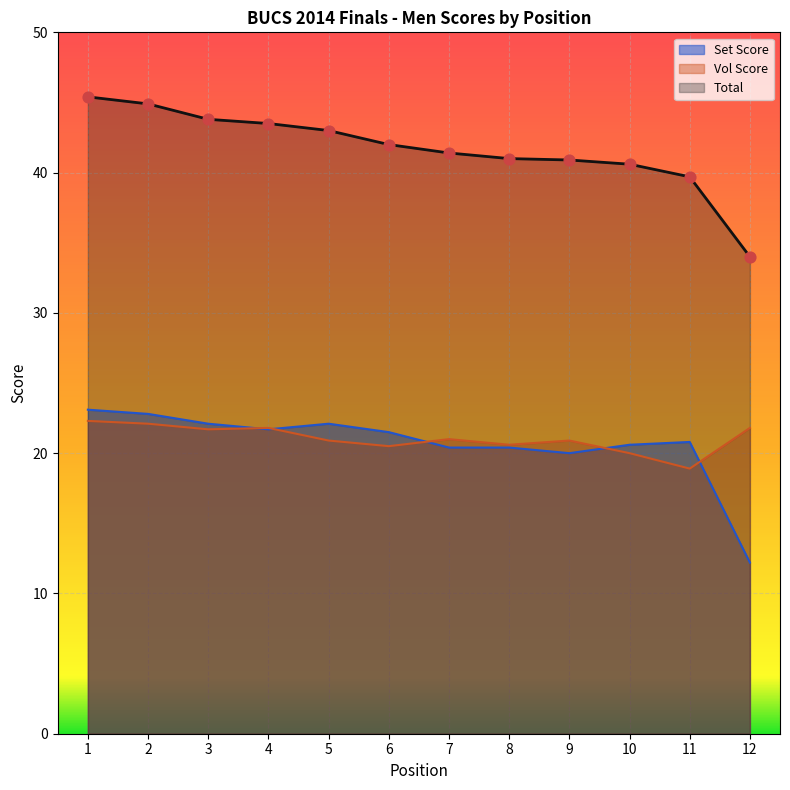

Which series reaches the minimum Y coordinate?

Set Score